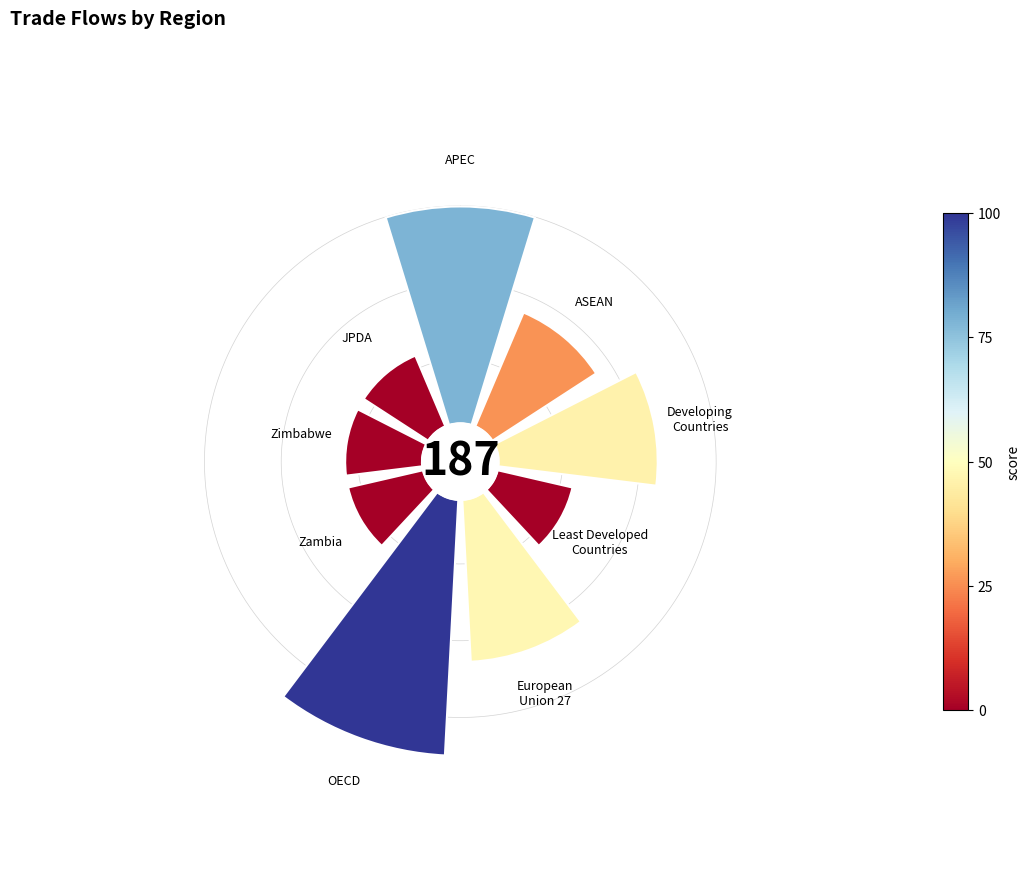

Combined, what portion of the pie is OECD and ASEAN?

31.0%